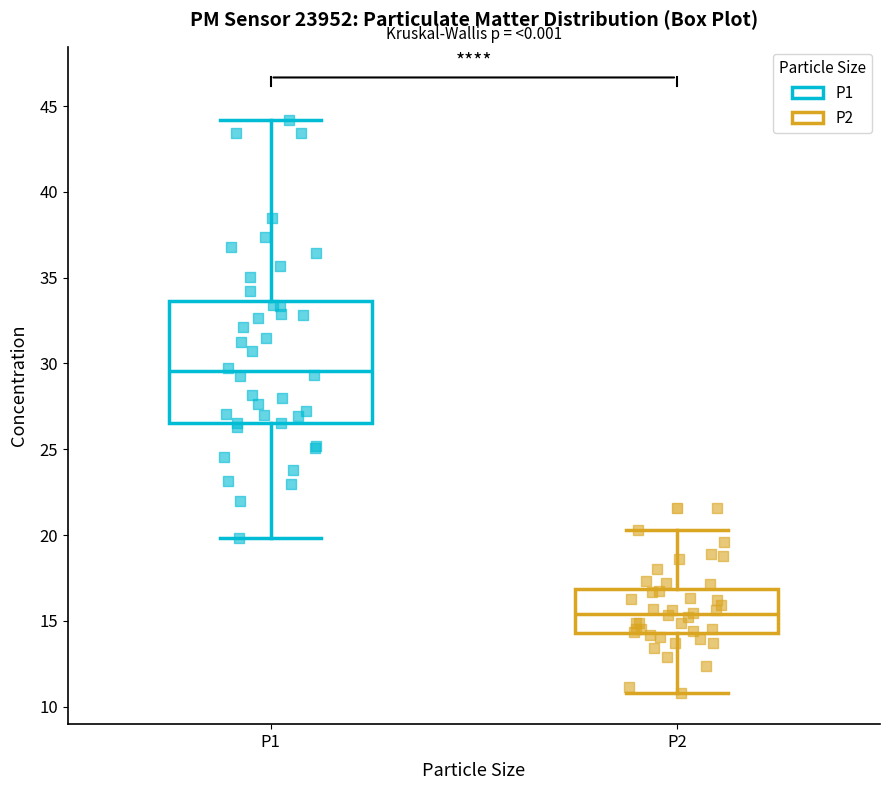

Reading left to right, transcribe this box plot: for each box, give where its median line is, the range the box spans, and where its two whiskers end, as read against the y-axis. The values are not printed on the chart, so give them approximately, as read against the axis.

P1: median 29.5, box 26.5 to 33.5, whiskers 20.0 to 44.0
P2: median 15.5, box 14.5 to 17.0, whiskers 11.0 to 20.5